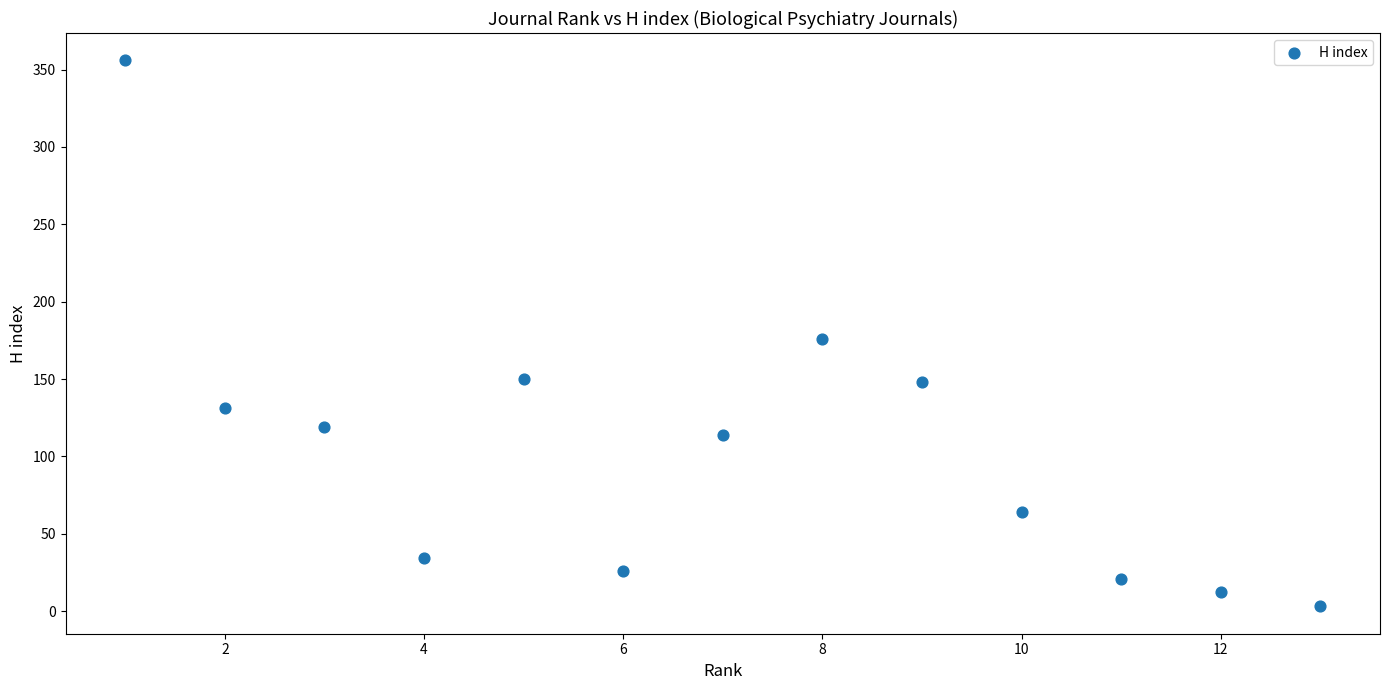

What is the range of Y values (max minus min)?

353